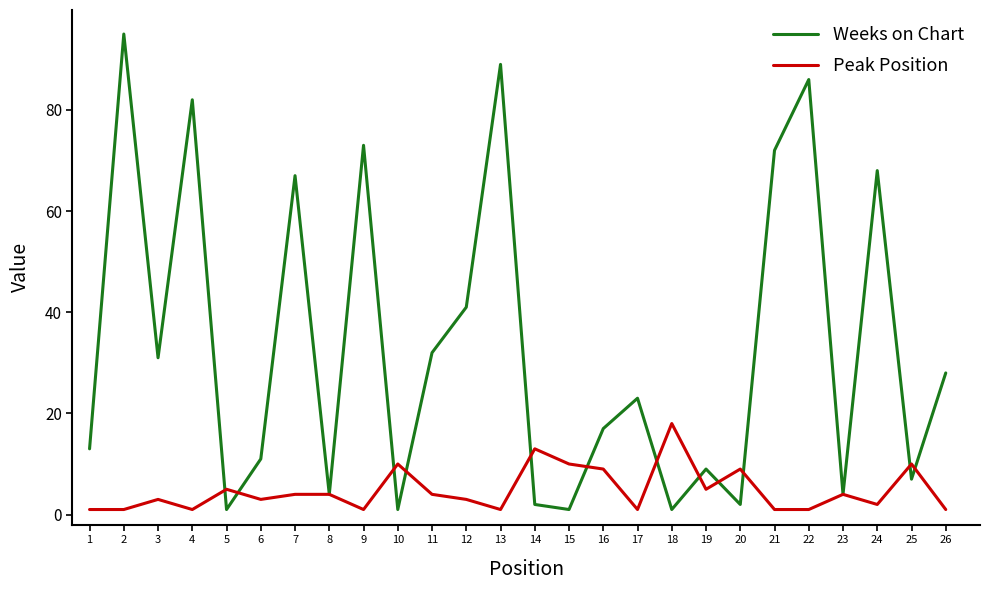

Reading right to left, transcribe all the data shown in this chart.

Weeks on Chart: 26=28	25=7	24=68	23=4	22=86	21=72	20=2	19=9	18=1	17=23	16=17	15=1	14=2	13=89	12=41	11=32	10=1	9=73	8=4	7=67	6=11	5=1	4=82	3=31	2=95	1=13
Peak Position: 26=1	25=10	24=2	23=4	22=1	21=1	20=9	19=5	18=18	17=1	16=9	15=10	14=13	13=1	12=3	11=4	10=10	9=1	8=4	7=4	6=3	5=5	4=1	3=3	2=1	1=1